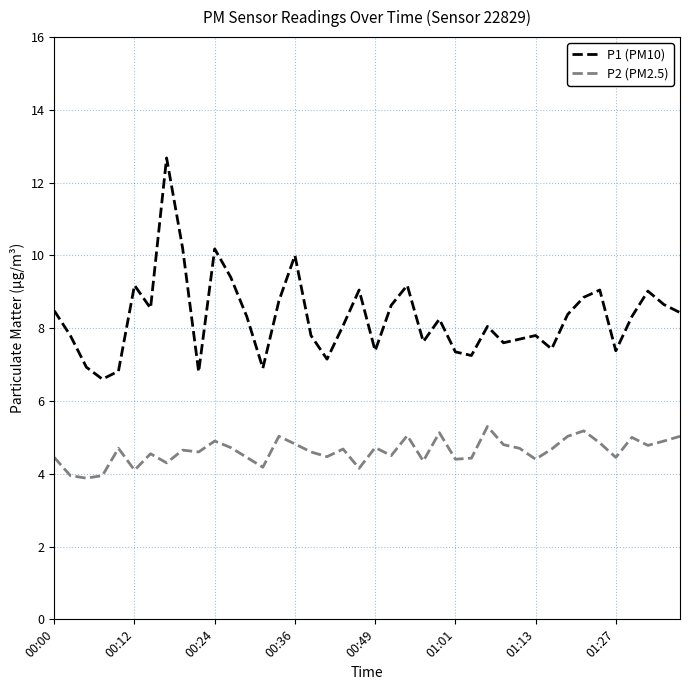

Which series has the widest spread of values?

P1 (PM10)